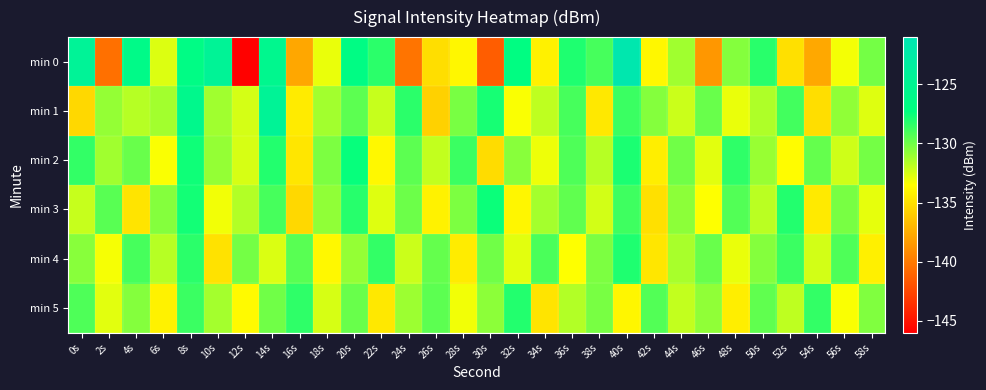

Reading right to left, list all the values displayed in this chart.

min 0: 58s=-130.1	56s=-133.2	54s=-137.7	52s=-135.0	50s=-128.2	48s=-130.5	46s=-138.5	44s=-131.2	42s=-133.9	40s=-121.4	38s=-129.0	36s=-128.0	34s=-134.2	32s=-126.8	30s=-141.4	28s=-133.8	26s=-135.1	24s=-140.2	22s=-128.3	20s=-126.7	18s=-133.0	16s=-137.8	14s=-125.5	12s=-145.9	10s=-124.5	8s=-126.6	6s=-132.7	4s=-126.2	2s=-140.4	0s=-124.3
min 1: 58s=-132.7	56s=-130.8	54s=-135.1	52s=-128.9	50s=-131.5	48s=-133.0	46s=-129.8	44s=-132.2	42s=-130.5	40s=-128.7	38s=-134.6	36s=-129.0	34s=-131.9	32s=-133.4	30s=-127.8	28s=-130.2	26s=-135.7	24s=-128.3	22s=-132.1	20s=-129.5	18s=-131.2	16s=-134.5	14s=-124.5	12s=-132.4	10s=-131.2	8s=-125.7	6s=-131.2	4s=-131.7	2s=-130.9	0s=-135.4
min 2: 58s=-130.1	56s=-132.3	54s=-129.7	52s=-133.6	50s=-131.0	48s=-128.4	46s=-132.8	44s=-130.0	42s=-134.3	40s=-127.9	38s=-131.7	36s=-129.2	34s=-133.1	32s=-130.6	30s=-135.2	28s=-128.7	26s=-132.0	24s=-129.5	22s=-133.8	20s=-127.4	18s=-130.3	16s=-134.7	14s=-128.1	12s=-132.5	10s=-130.9	8s=-127.6	6s=-133.4	4s=-129.8	2s=-131.2	0s=-128.5
min 3: 58s=-132.9	56s=-130.2	54s=-134.5	52s=-128.1	50s=-131.8	48s=-129.3	46s=-133.5	44s=-130.7	42s=-135.0	40s=-128.8	38s=-132.4	36s=-129.6	34s=-131.3	32s=-133.9	30s=-127.5	28s=-130.3	26s=-134.1	24s=-129.9	22s=-132.7	20s=-128.2	18s=-130.8	16s=-135.4	14s=-129.0	12s=-131.6	10s=-133.2	8s=-127.7	6s=-130.5	4s=-134.8	2s=-129.4	0s=-132.1
min 4: 58s=-134.2	56s=-129.2	54s=-132.4	52s=-128.7	50s=-130.5	48s=-133.0	46s=-129.8	44s=-131.4	42s=-134.7	40s=-128.0	38s=-130.3	36s=-133.5	34s=-129.1	32s=-132.8	30s=-130.0	28s=-134.4	26s=-129.7	24s=-132.2	22s=-128.5	20s=-130.9	18s=-133.8	16s=-129.4	14s=-132.6	12s=-130.1	10s=-134.9	8s=-128.3	6s=-131.7	4s=-129.0	2s=-133.3	0s=-130.6
min 5: 58s=-130.4	56s=-133.4	54s=-128.5	52s=-131.9	50s=-129.6	48s=-134.3	46s=-130.8	44s=-132.0	42s=-129.3	40s=-133.9	38s=-130.2	36s=-131.6	34s=-134.8	32s=-128.1	30s=-130.7	28s=-133.2	26s=-129.5	24s=-131.1	22s=-134.6	20s=-129.8	18s=-132.5	16s=-128.4	14s=-130.0	12s=-133.7	10s=-131.3	8s=-128.7	6s=-134.1	4s=-130.5	2s=-132.8	0s=-129.2